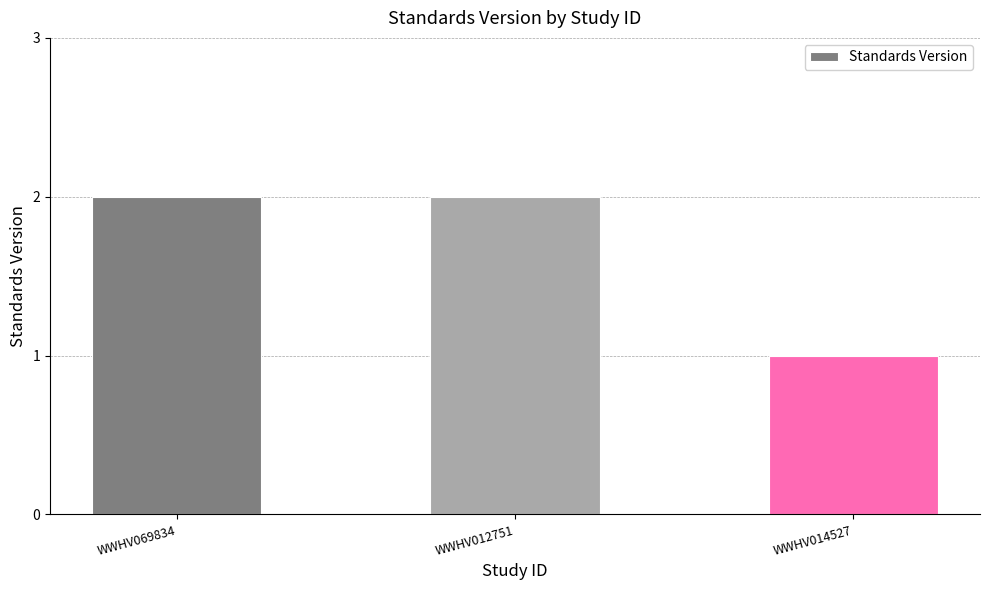

Reading right to left, transcribe all the data shown in this chart.

1	2	2